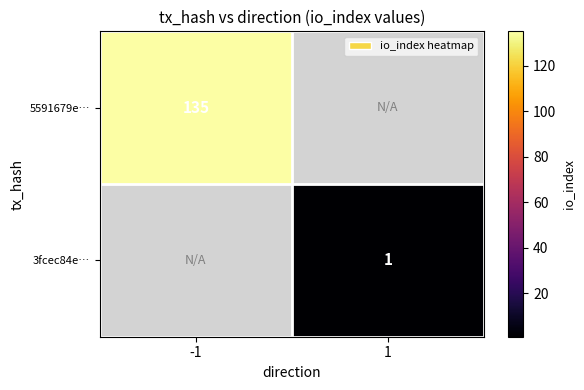

Is it true that 5591679e… equals 81 at -1?

False